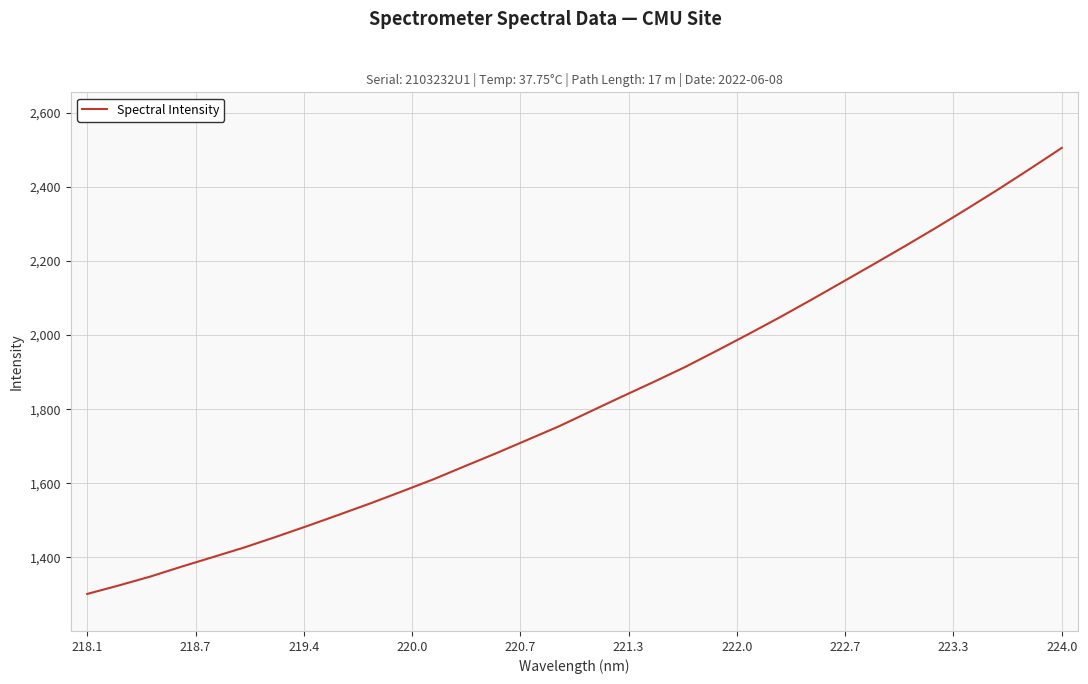

What is the greatest value displayed?

2505.5